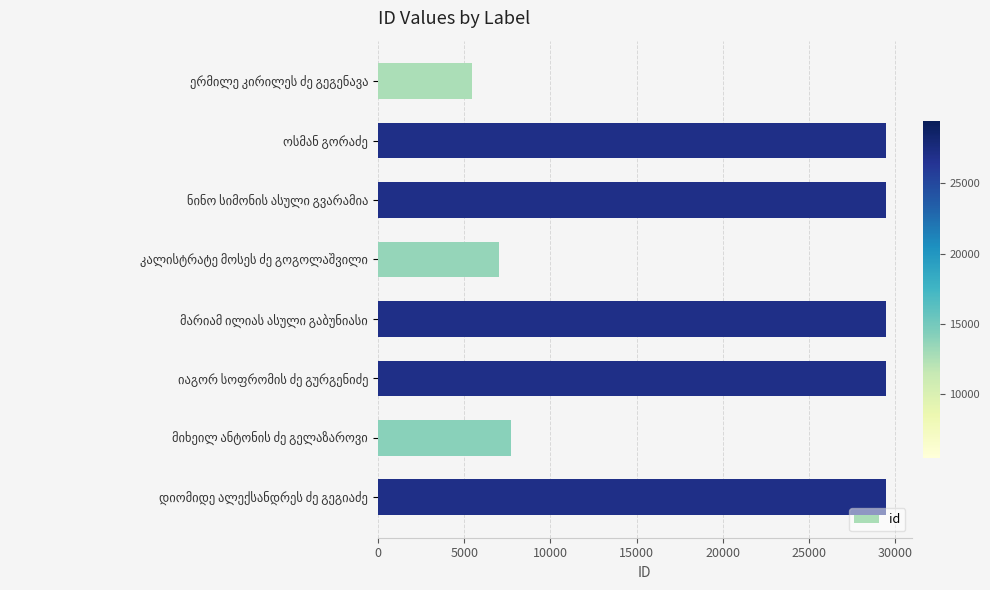

What is the smallest value displayed?

5461